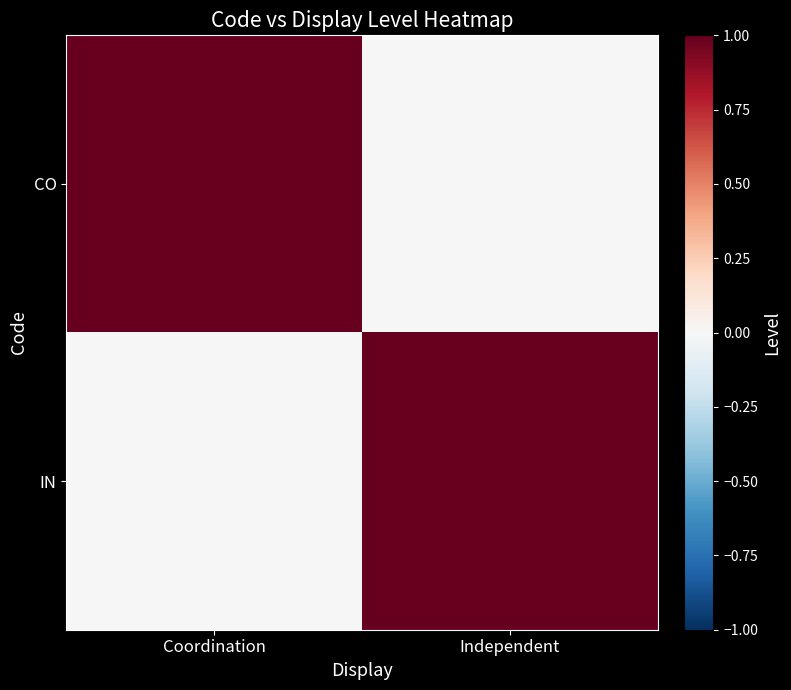

Between Independent and Coordination, which is larger?

Coordination